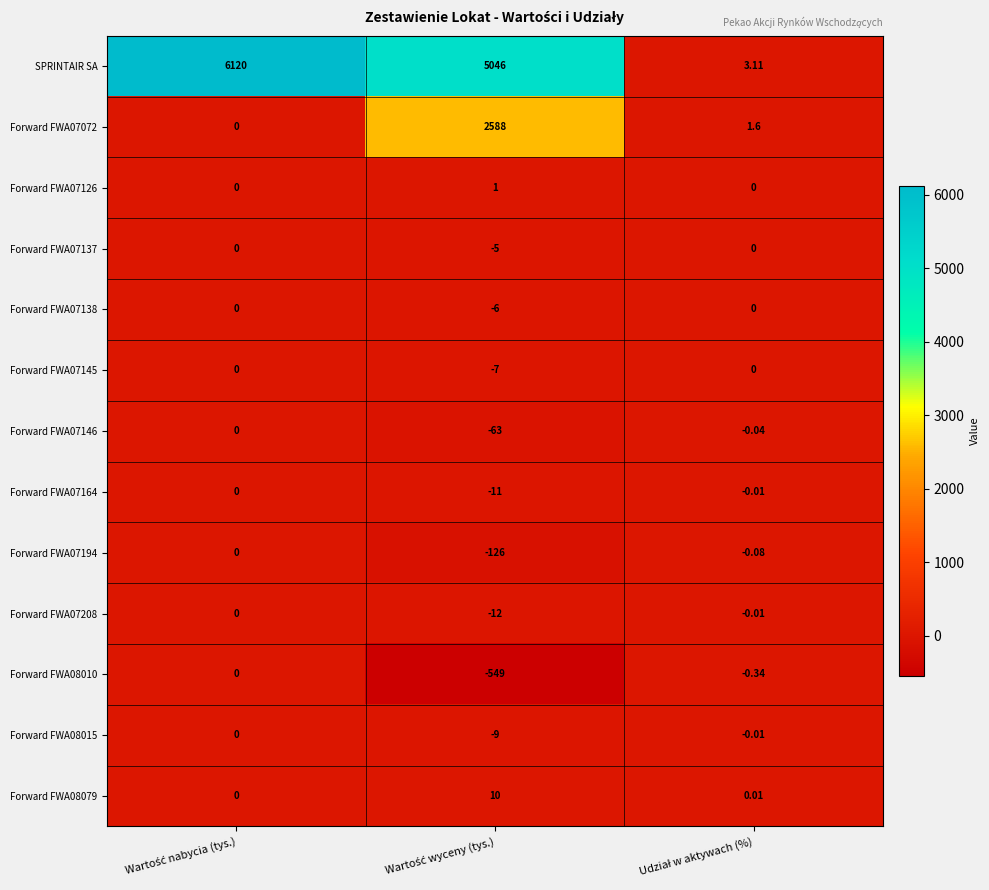

Which series has the largest total across all categories?

SPRINTAIR SA